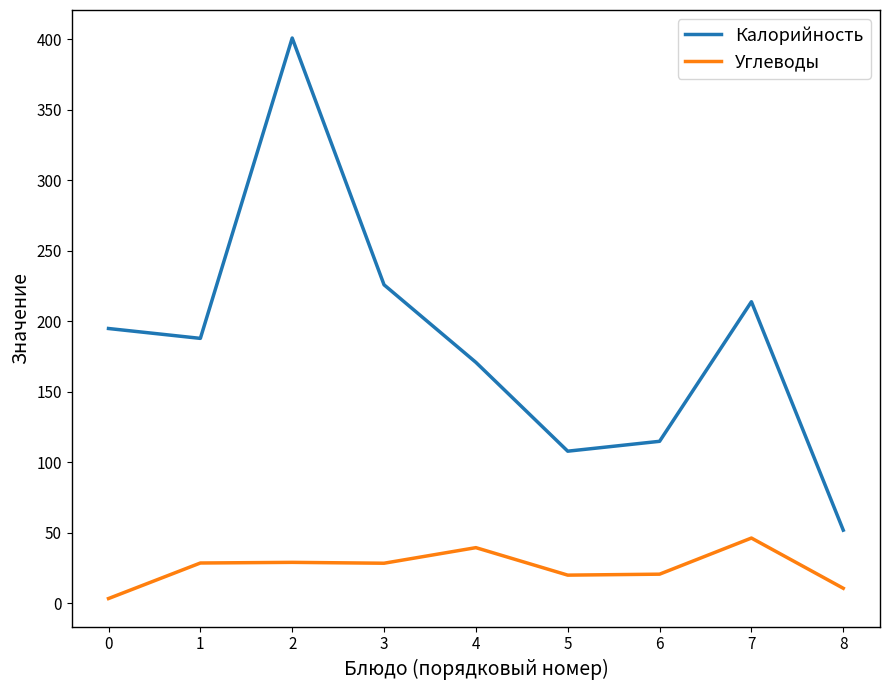

Read the Углеводы value at 0.

3.5